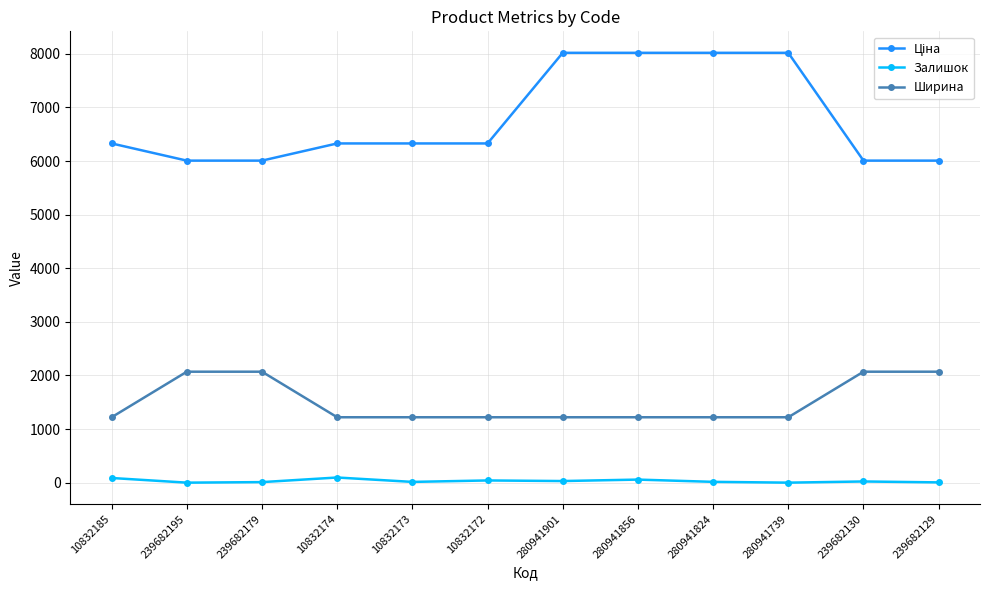

Does the chart display data point markers on the line(s)?

Yes